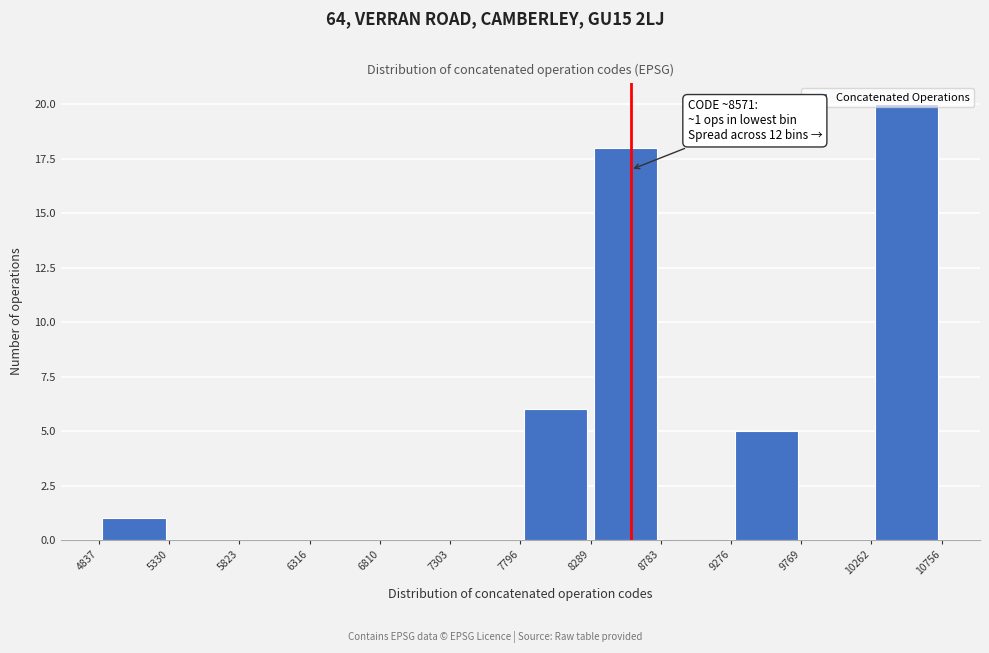

Over which range of the x-axis is the bar tallest?

10262 to 10756